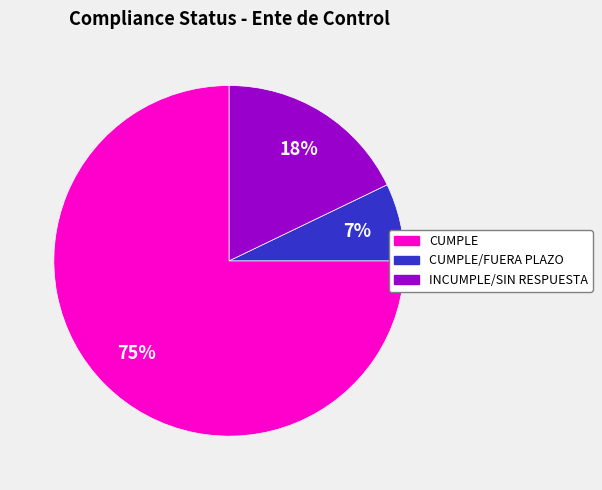

Which category has the biggest portion of the pie?

CUMPLE